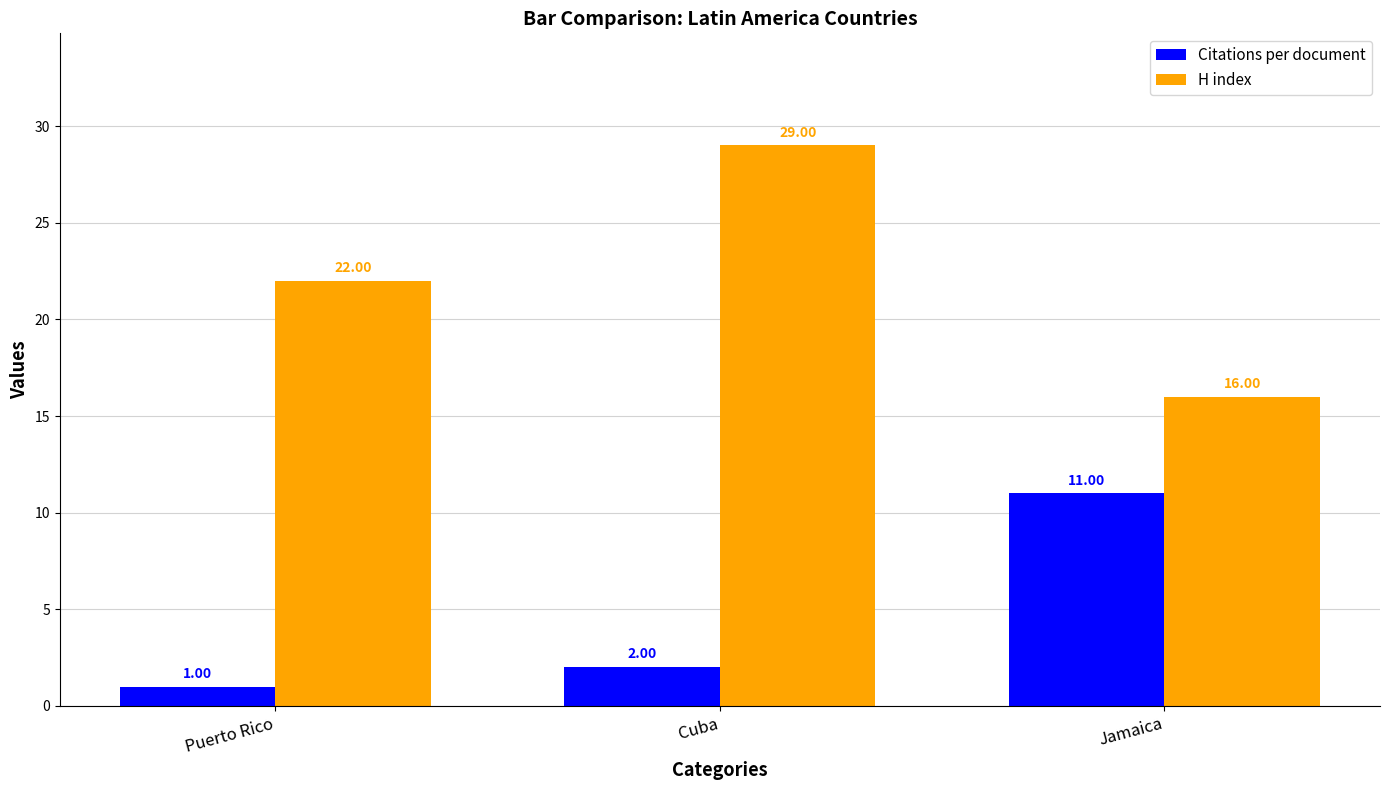

At which label is H index closest to 22?

Puerto Rico